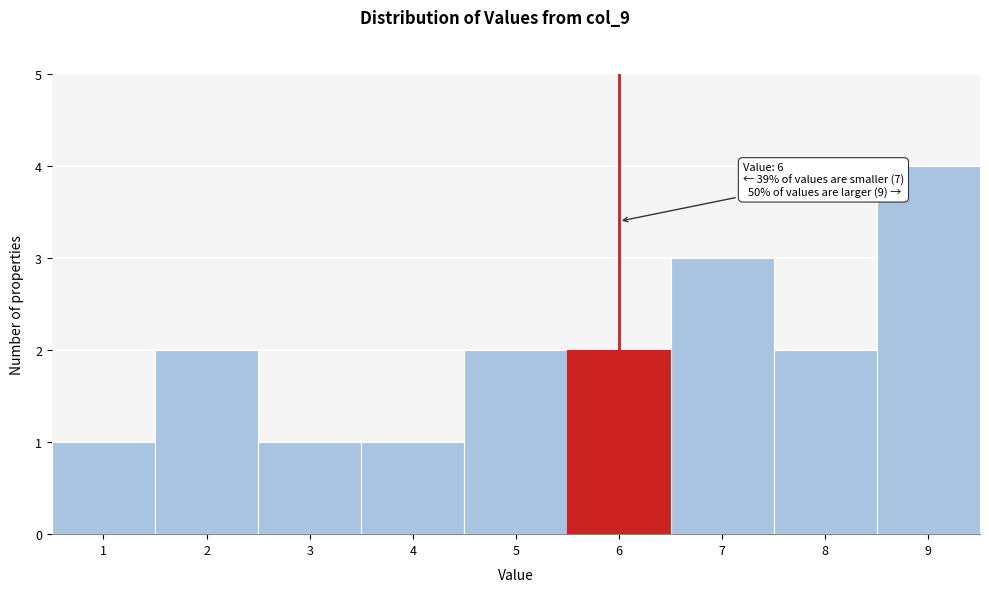

Over which range of the x-axis is the bar tallest?

8.5 to 9.5